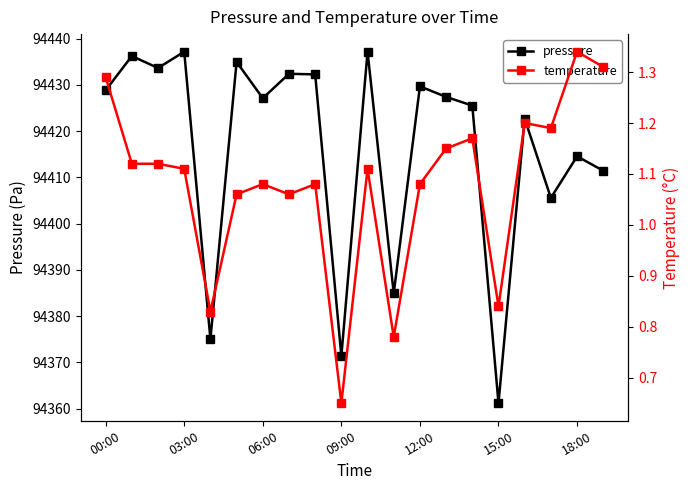

The value of pressure at 03:00 is 22102.8. True or false?

False